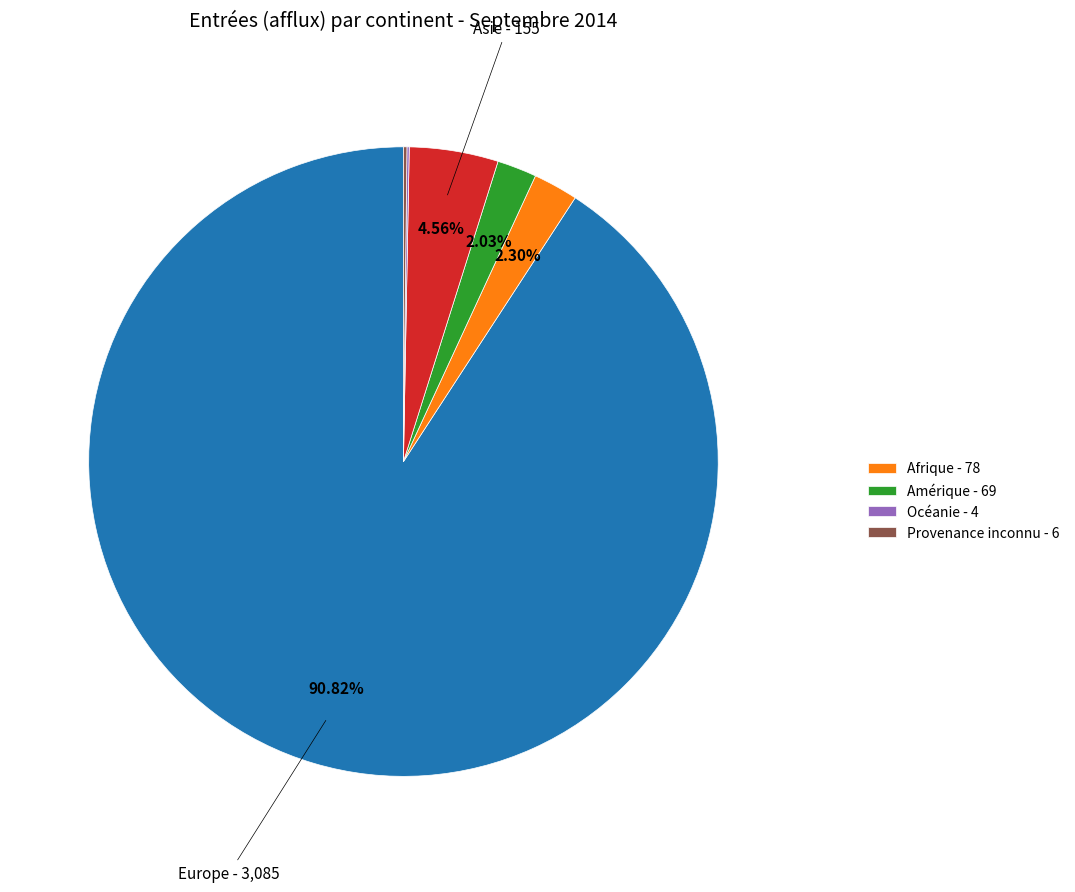

Is there any slice that represents more than half of the pie?

Yes